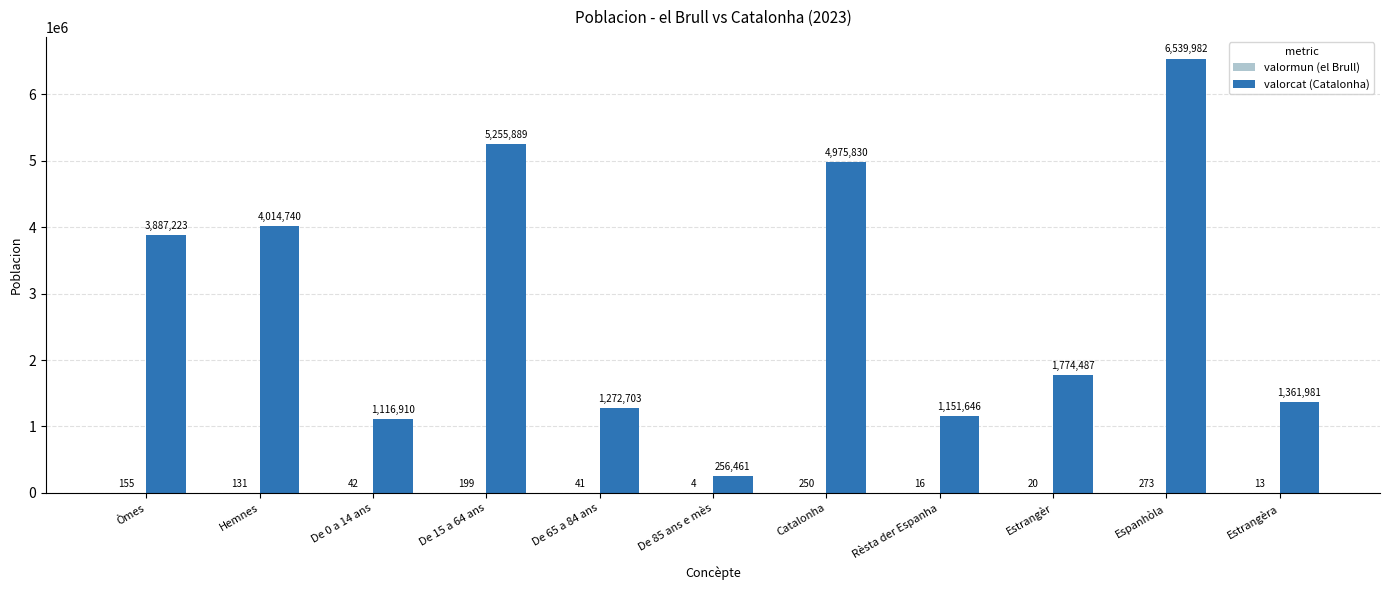

Which category has the highest value in the valorcat (Catalonha) series?

Espanhòla